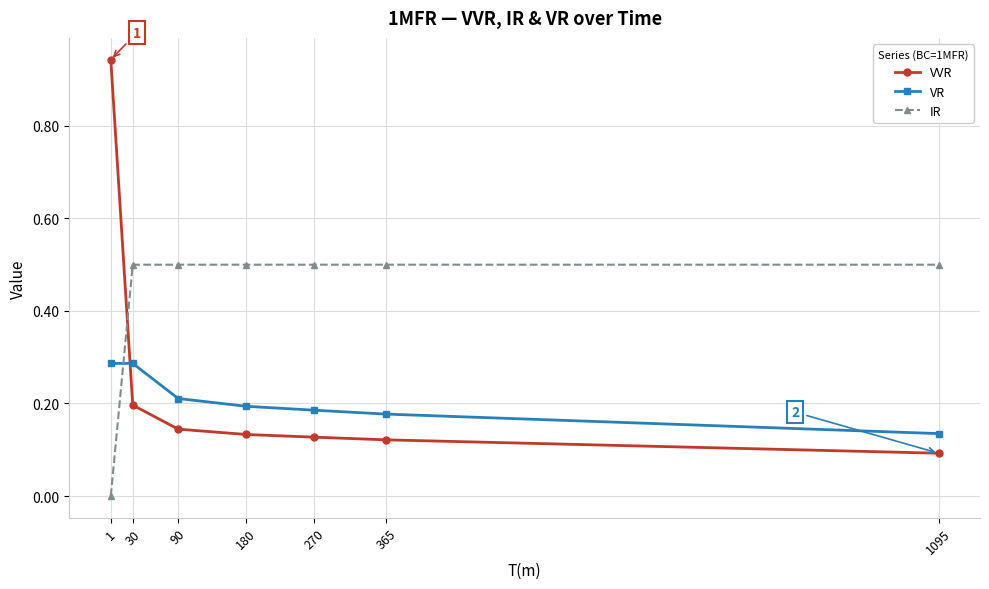

What is the sum of all IR values?

3.0